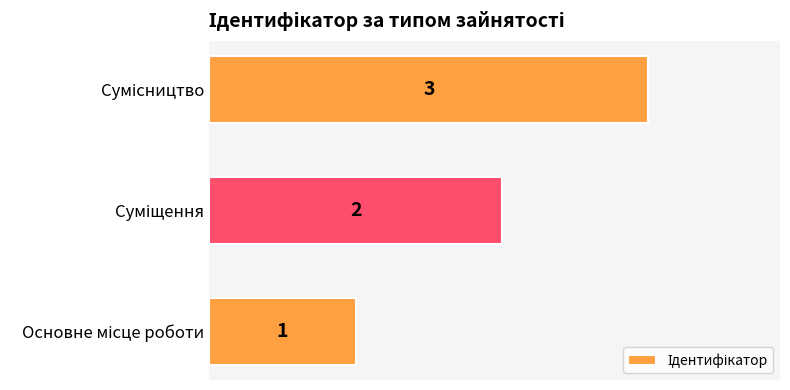

How many values are between 1 and 3?

3